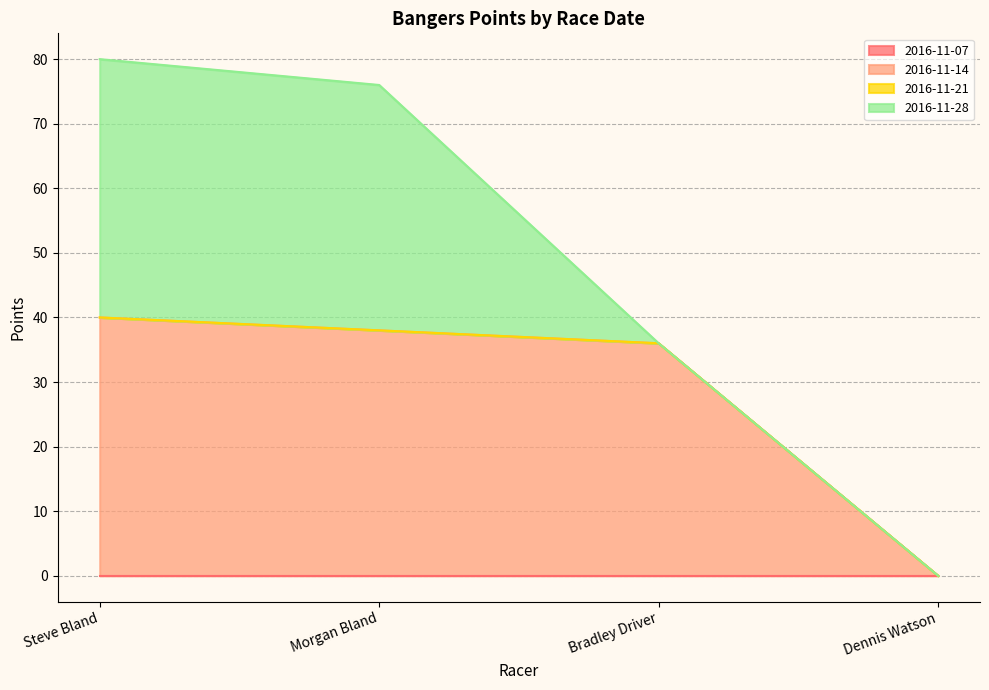

Count the number of categories in the chart.

4